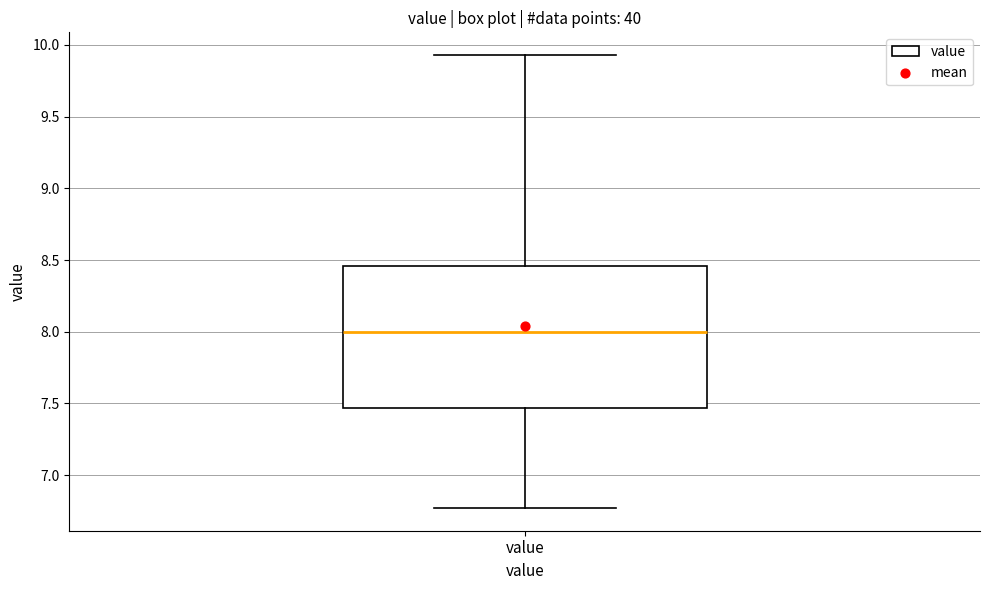

Read this box plot against the y-axis: the position of the median line, the range covered by the box, and the ends of both whiskers. The values are not printed on the chart, so give them approximately, as read against the axis.

median 8.00, box 7.45 to 8.45, whiskers 6.75 to 9.95